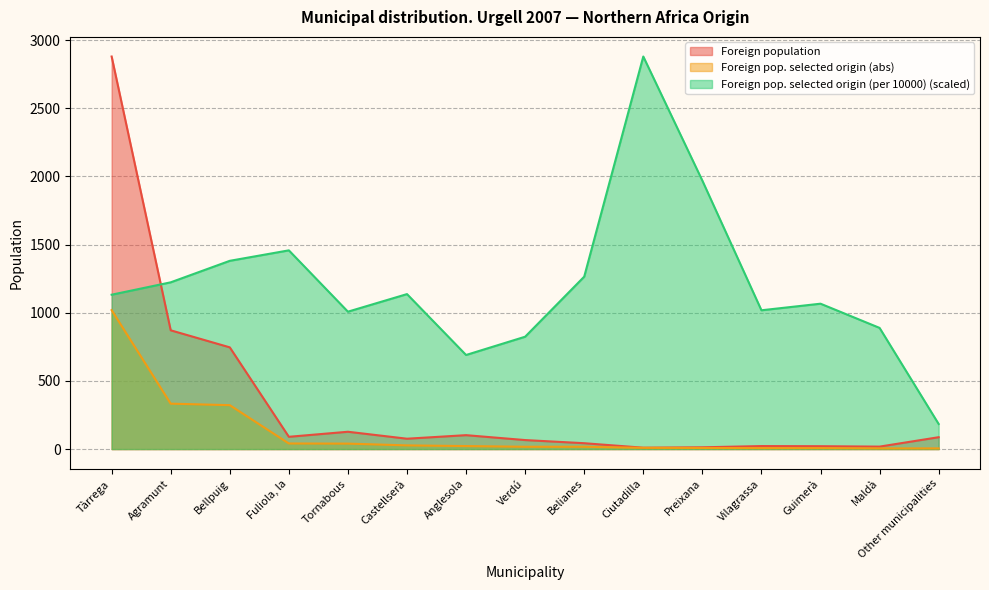

Between which two adjacent categories do Foreign pop. selected origin (per 10000) and Foreign population first intersect?

Tàrrega and Agramunt